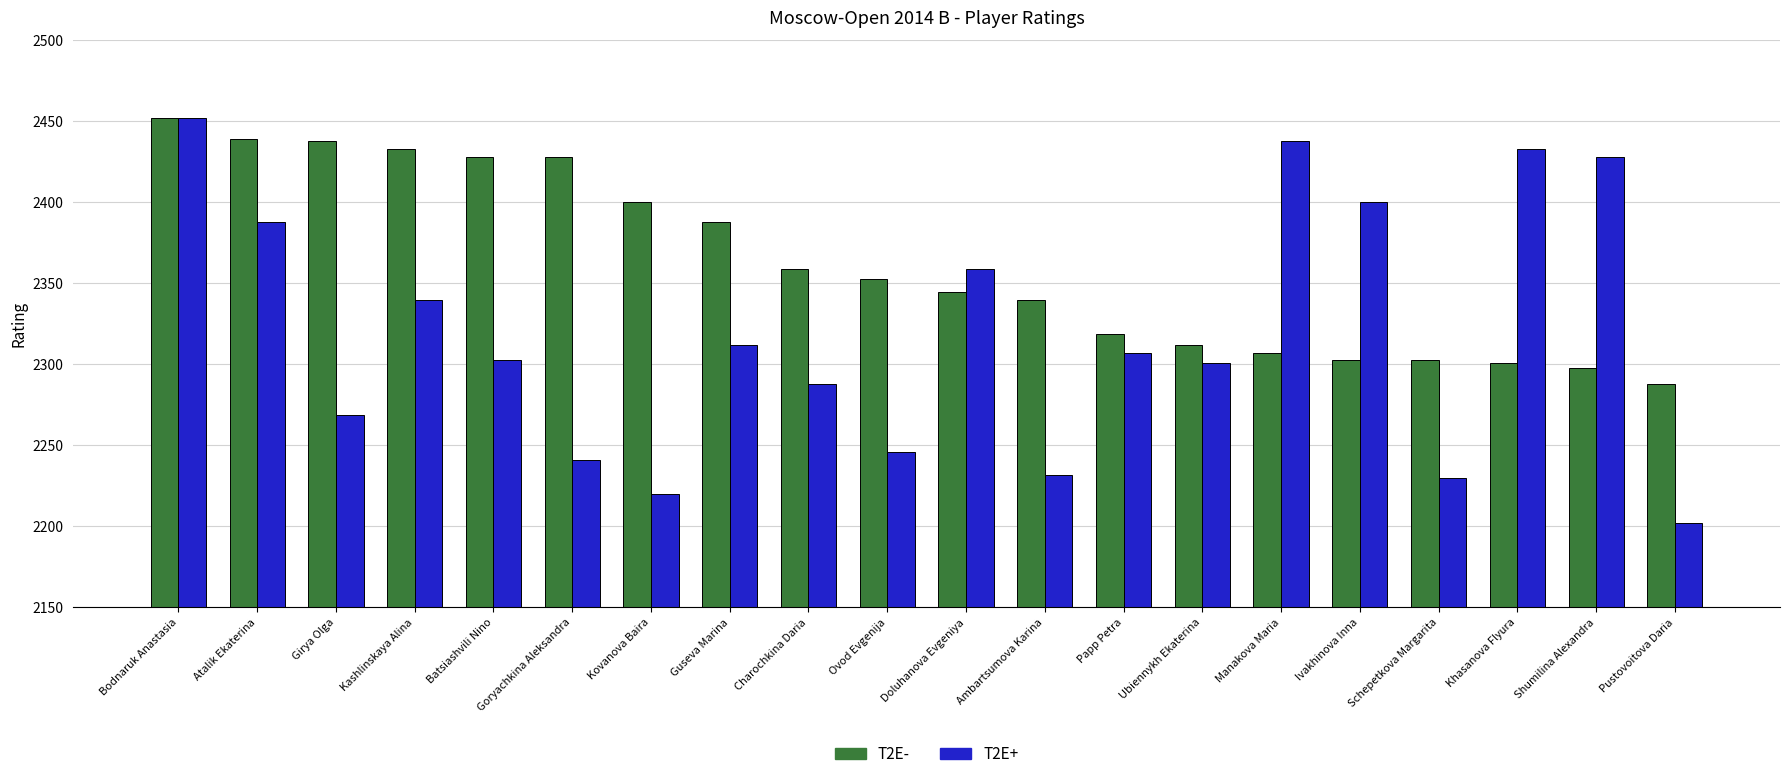

What is the label of the 3rd bar from the left?

Girya Olga